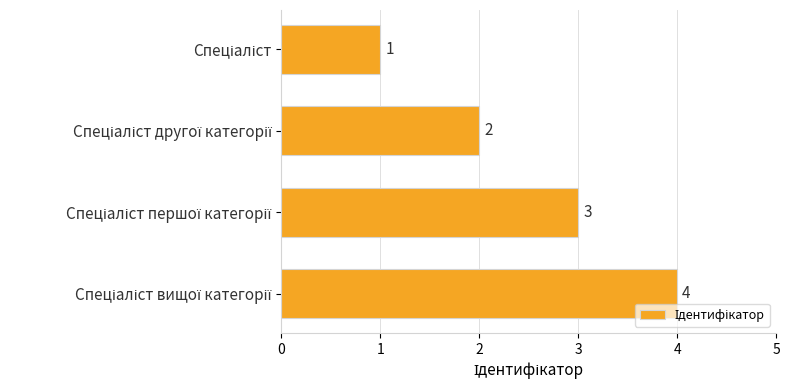

What is the maximum value shown in the chart?

4